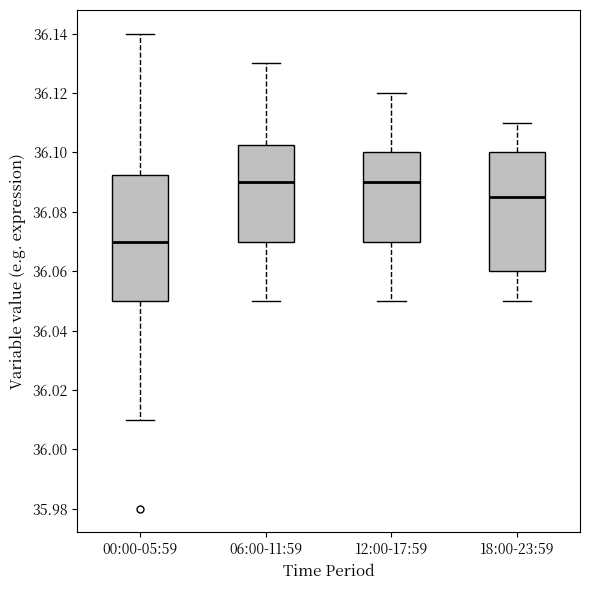

Reading left to right, transcribe this box plot: for each box, give where its median line is, the range the box spans, and where its two whiskers end, as read against the y-axis. The values are not printed on the chart, so give them approximately, as read against the axis.

00:00-05:59: median 36.070, box 36.050 to 36.092, whiskers 36.010 to 36.140
06:00-11:59: median 36.090, box 36.070 to 36.102, whiskers 36.050 to 36.130
12:00-17:59: median 36.090, box 36.070 to 36.100, whiskers 36.050 to 36.120
18:00-23:59: median 36.086, box 36.060 to 36.100, whiskers 36.050 to 36.110